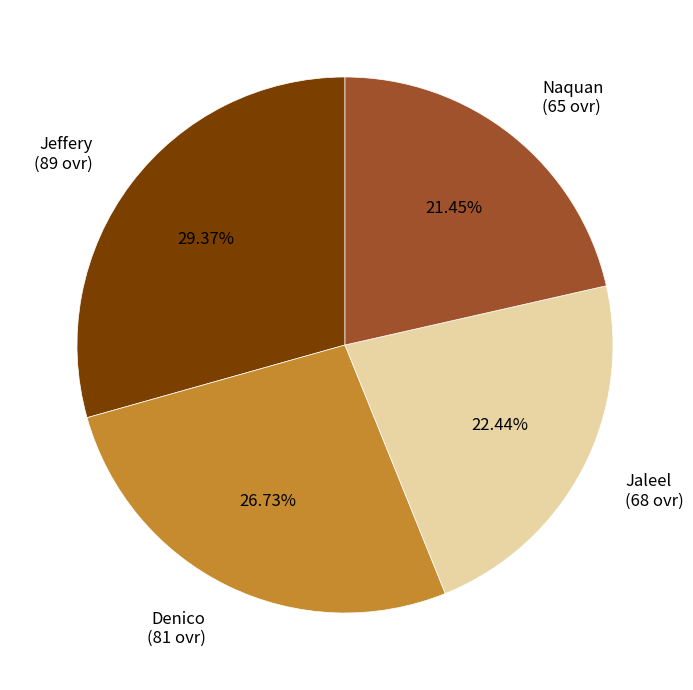

Which slice is the smallest?

Naquan